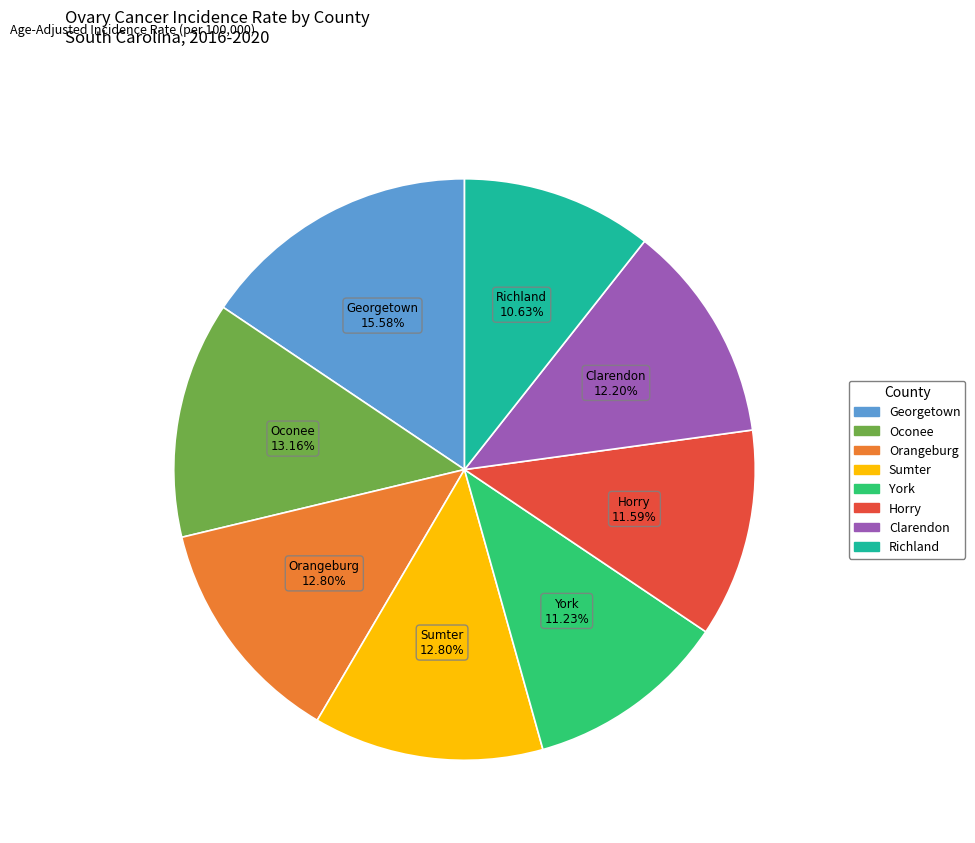

Is there a majority slice in this chart?

No